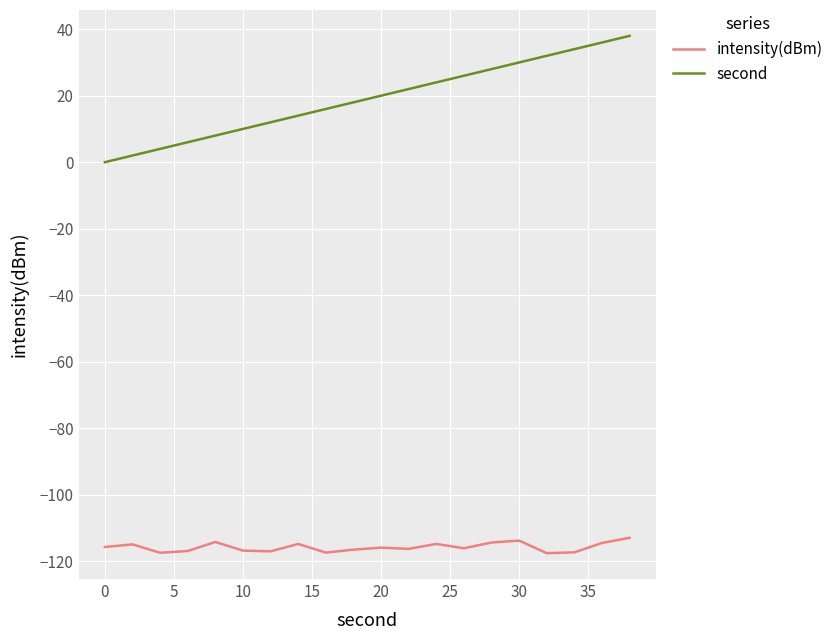

Which series has the largest total across all categories?

second